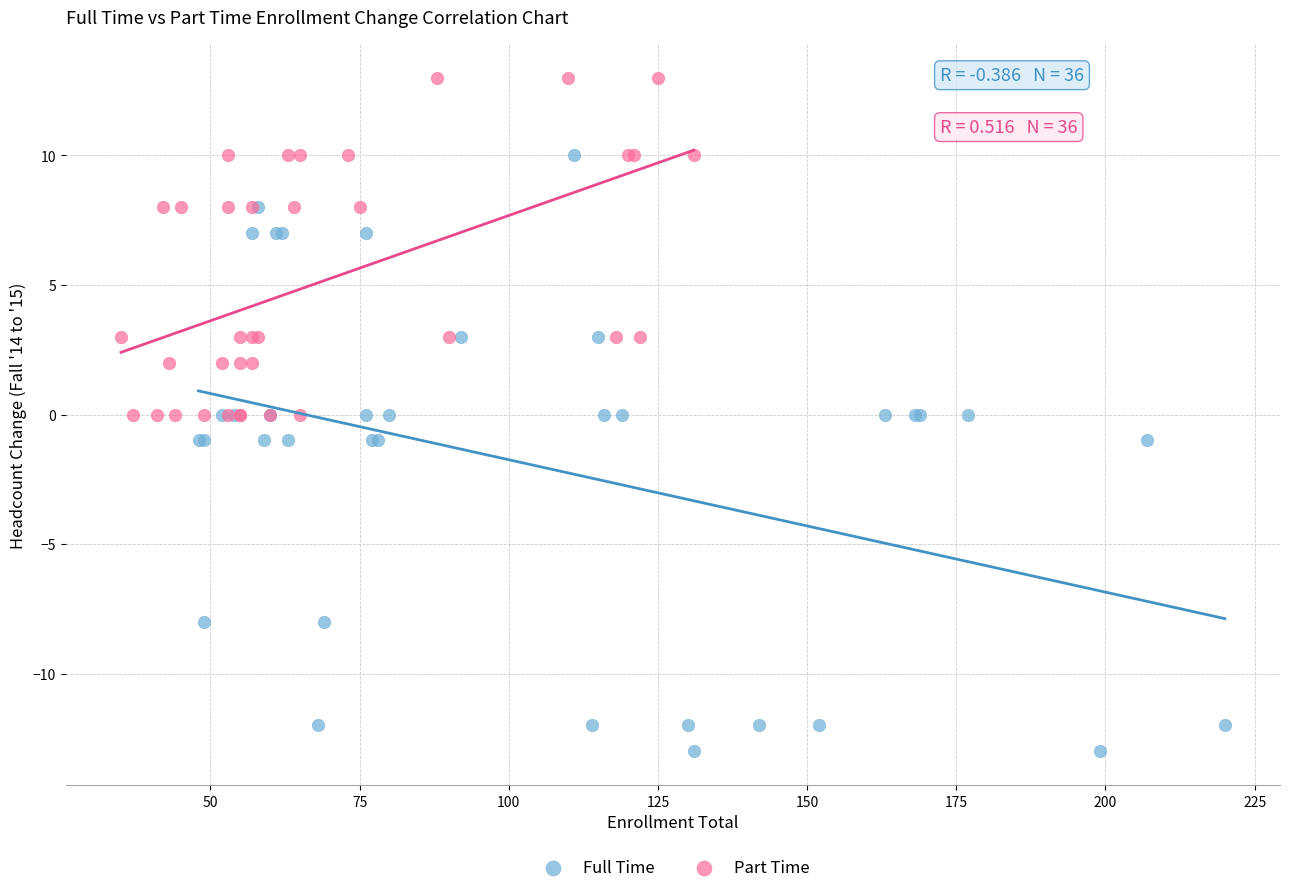

Which series reaches the minimum Y coordinate?

Full Time